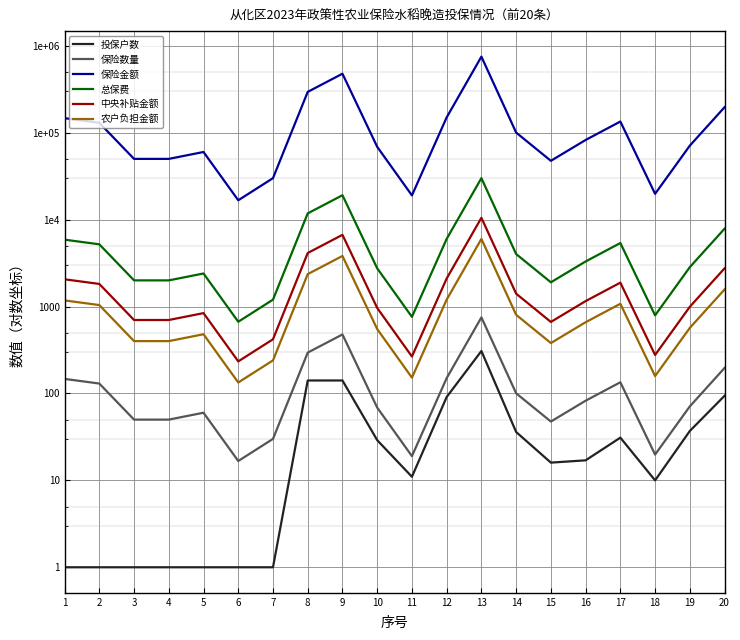

At which label is 总保费 closest to 15341?

8